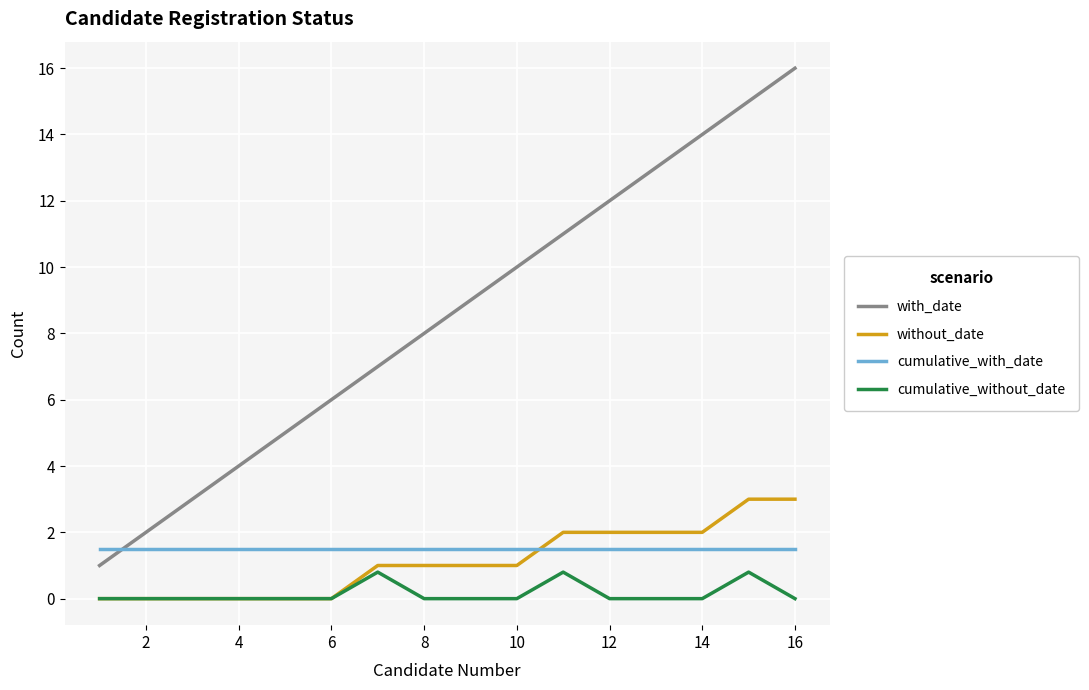

What is the maximum value for without_date?

3.0